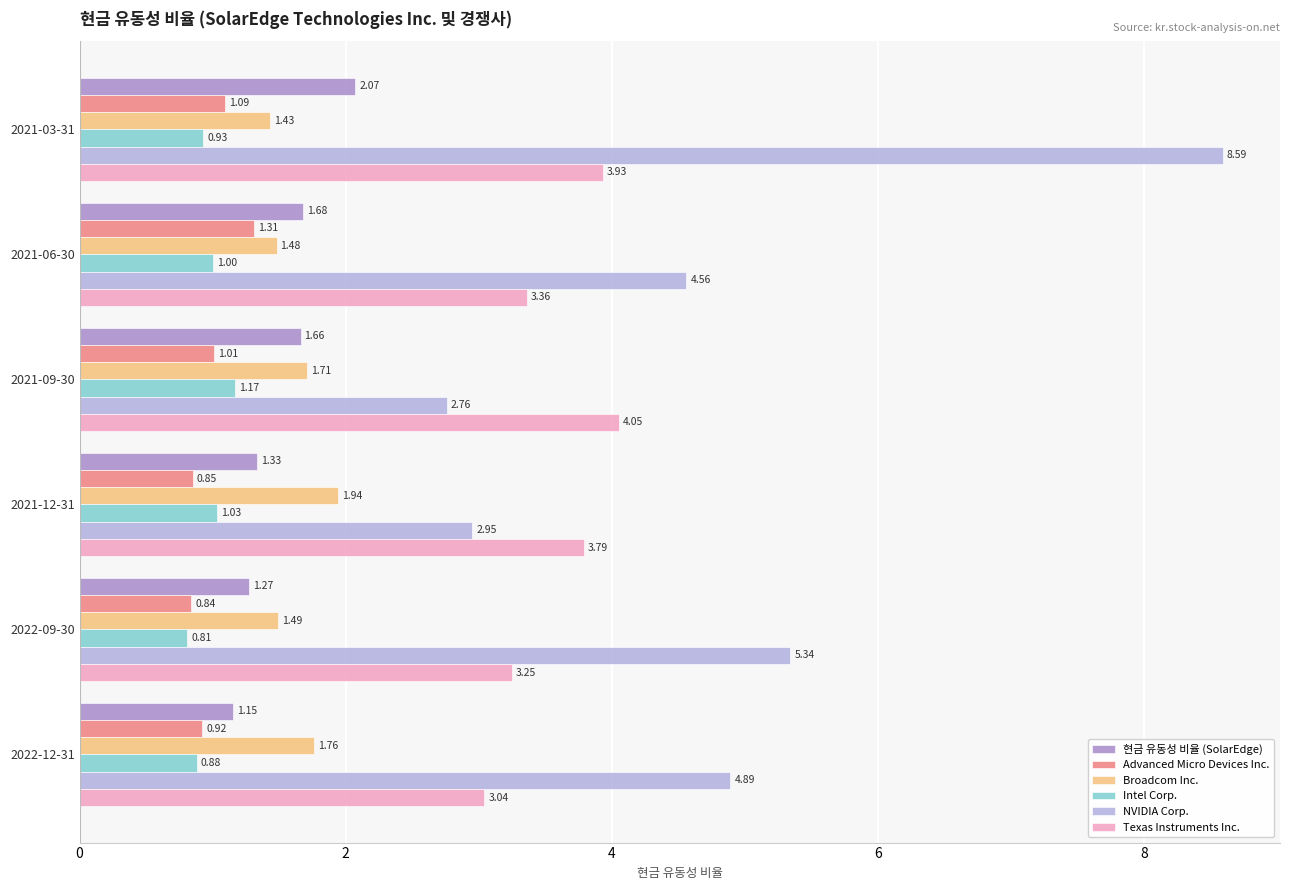

What is the spread (max minus min) of values at 2021-03-31?

7.7